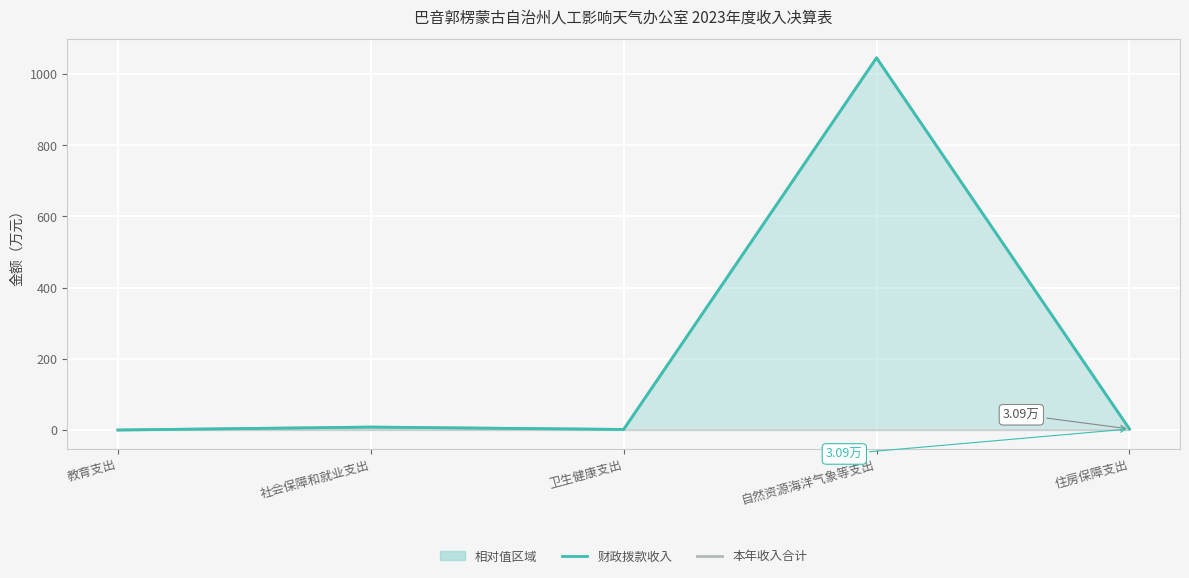

List the labels in order of 财政拨款收入 value, largest first.

自然资源海洋气象等支出, 社会保障和就业支出, 住房保障支出, 卫生健康支出, 教育支出